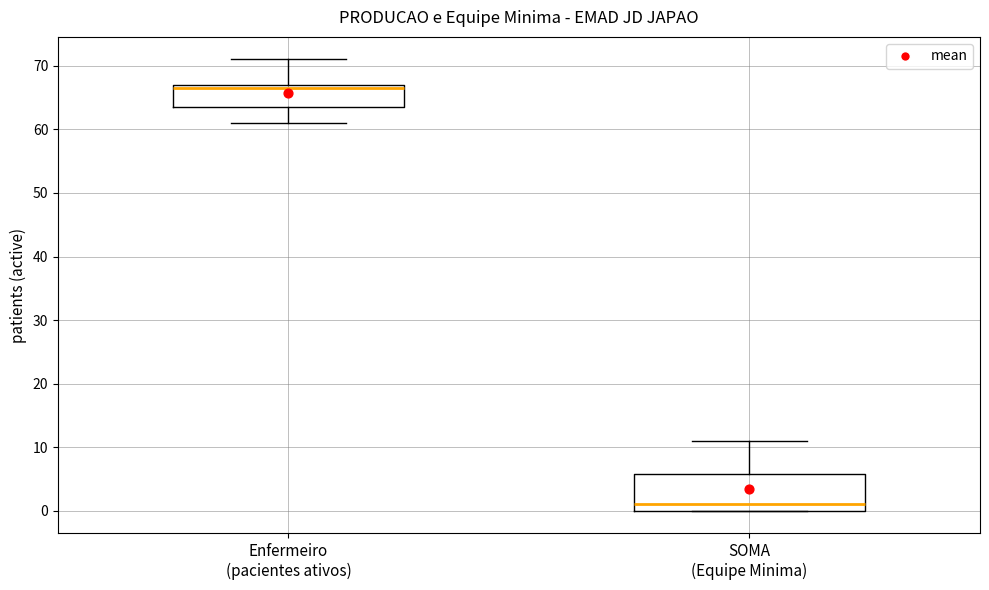

Which box has the highest median line?

Enfermeiro (pacientes ativos)